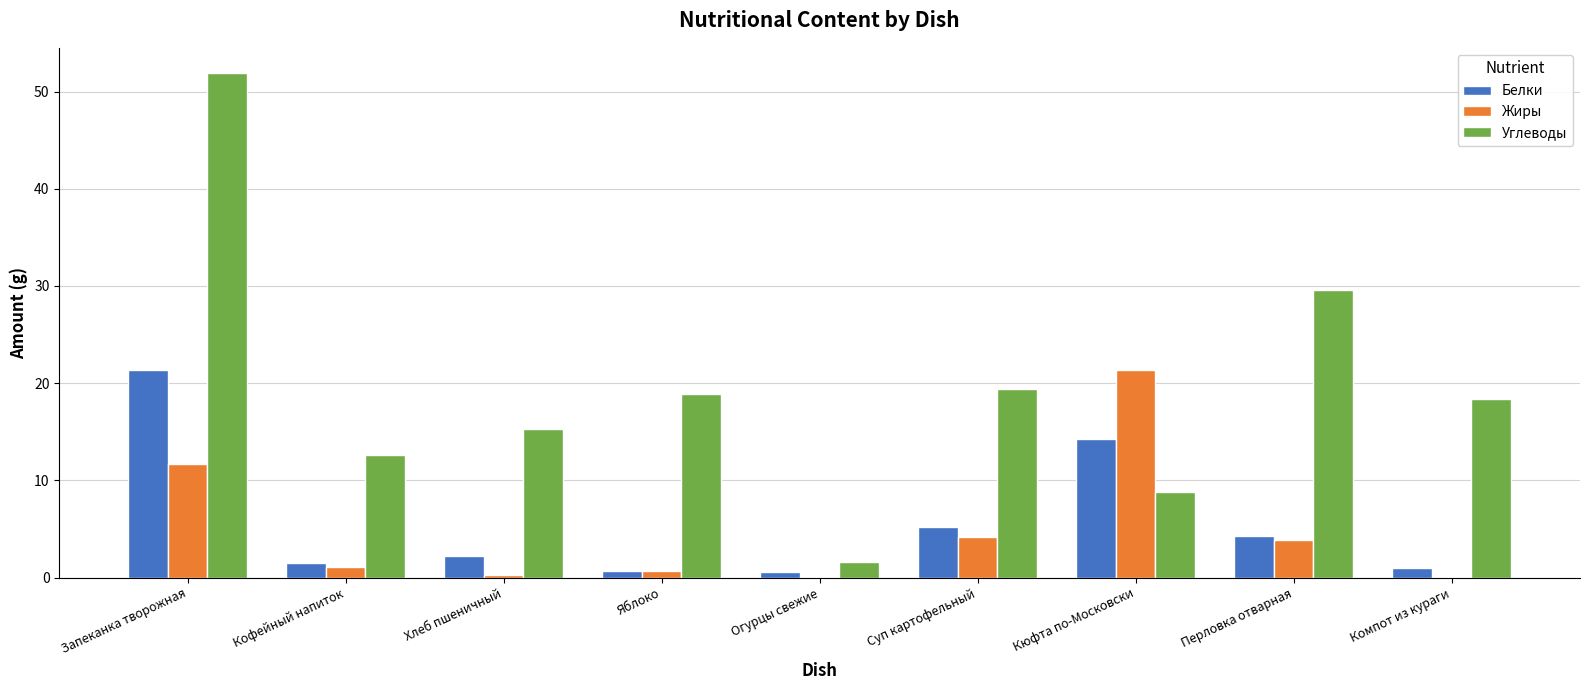

Which series has the largest total across all categories?

Углеводы